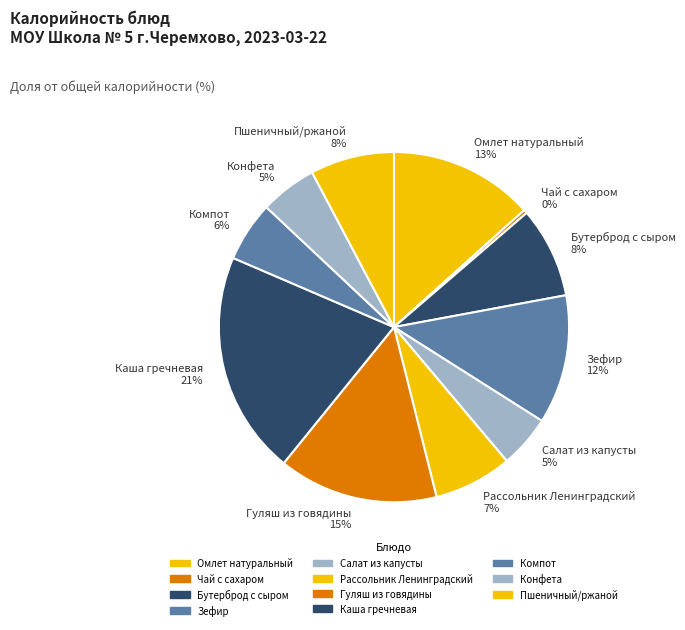

How many slices are in this pie chart?

11